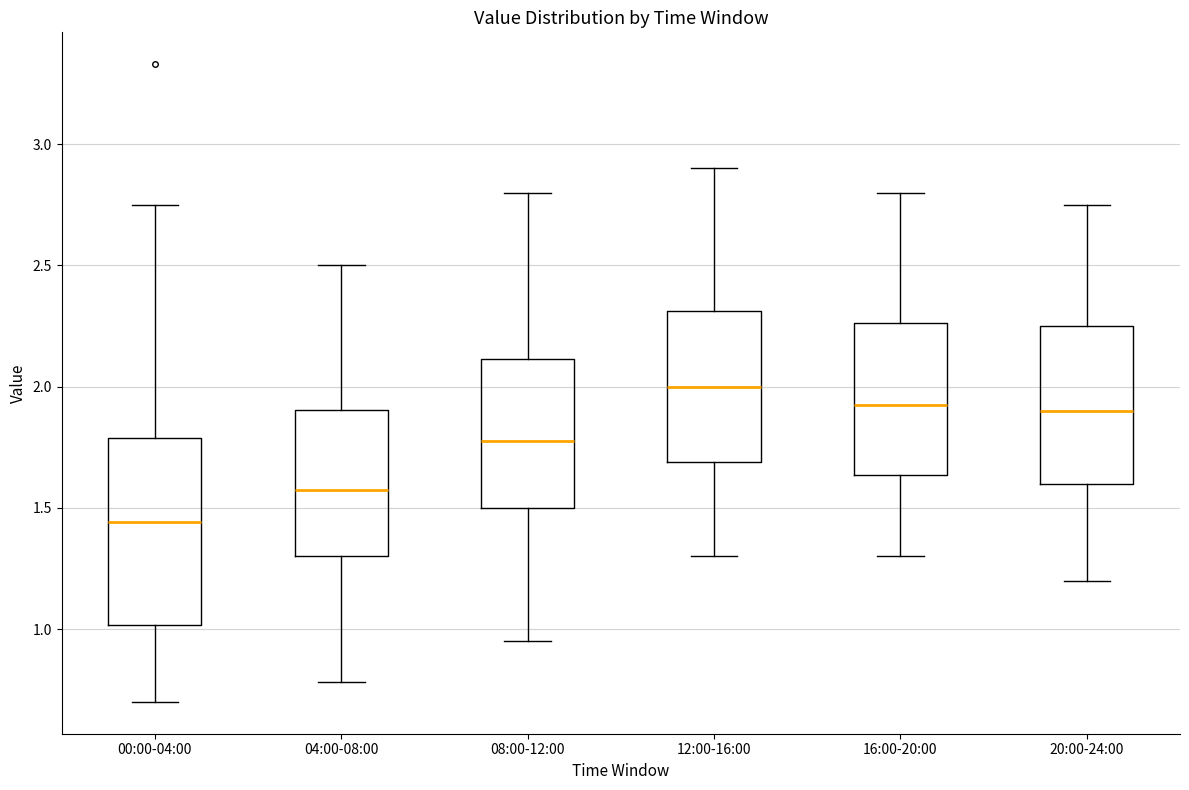

Reading left to right, transcribe this box plot: for each box, give where its median line is, the range the box spans, and where its two whiskers end, as read against the y-axis. The values are not printed on the chart, so give them approximately, as read against the axis.

00:00-04:00: median 1.45, box 1.00 to 1.80, whiskers 0.70 to 2.75
04:00-08:00: median 1.60, box 1.30 to 1.90, whiskers 0.80 to 2.50
08:00-12:00: median 1.80, box 1.50 to 2.10, whiskers 0.95 to 2.80
12:00-16:00: median 2.00, box 1.70 to 2.30, whiskers 1.30 to 2.90
16:00-20:00: median 1.95, box 1.65 to 2.25, whiskers 1.30 to 2.80
20:00-24:00: median 1.90, box 1.60 to 2.25, whiskers 1.20 to 2.75